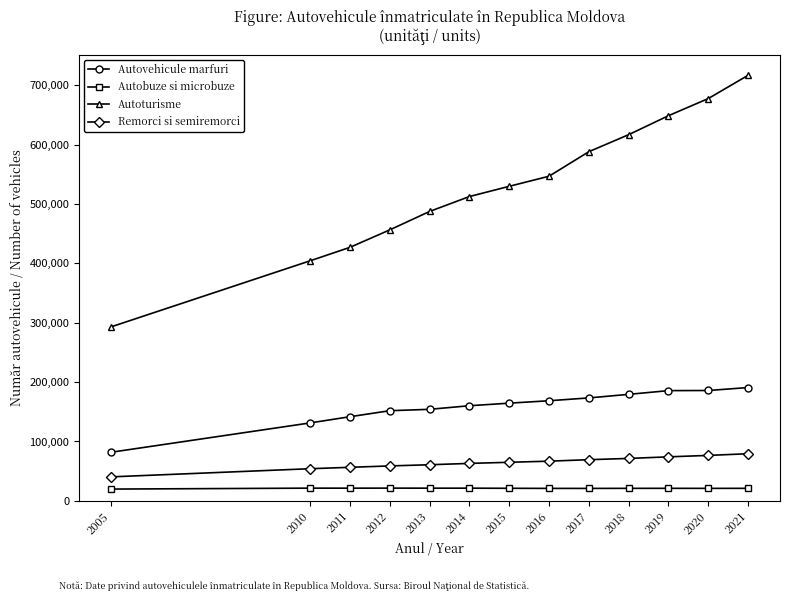

Which series has the widest spread of values?

Autoturisme